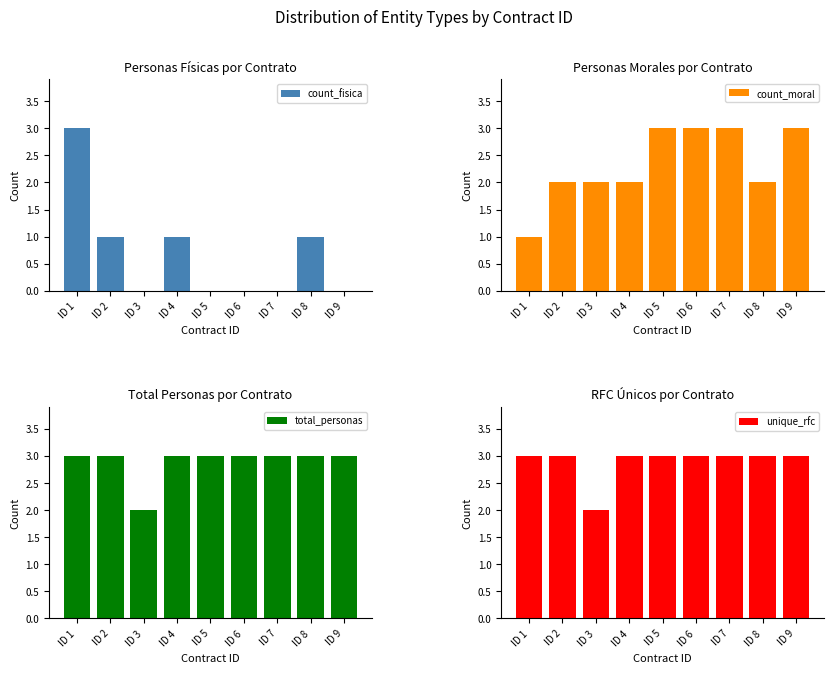

List the labels in order of count_fisica value, smallest first.

ID 3, ID 5, ID 6, ID 7, ID 9, ID 2, ID 4, ID 8, ID 1